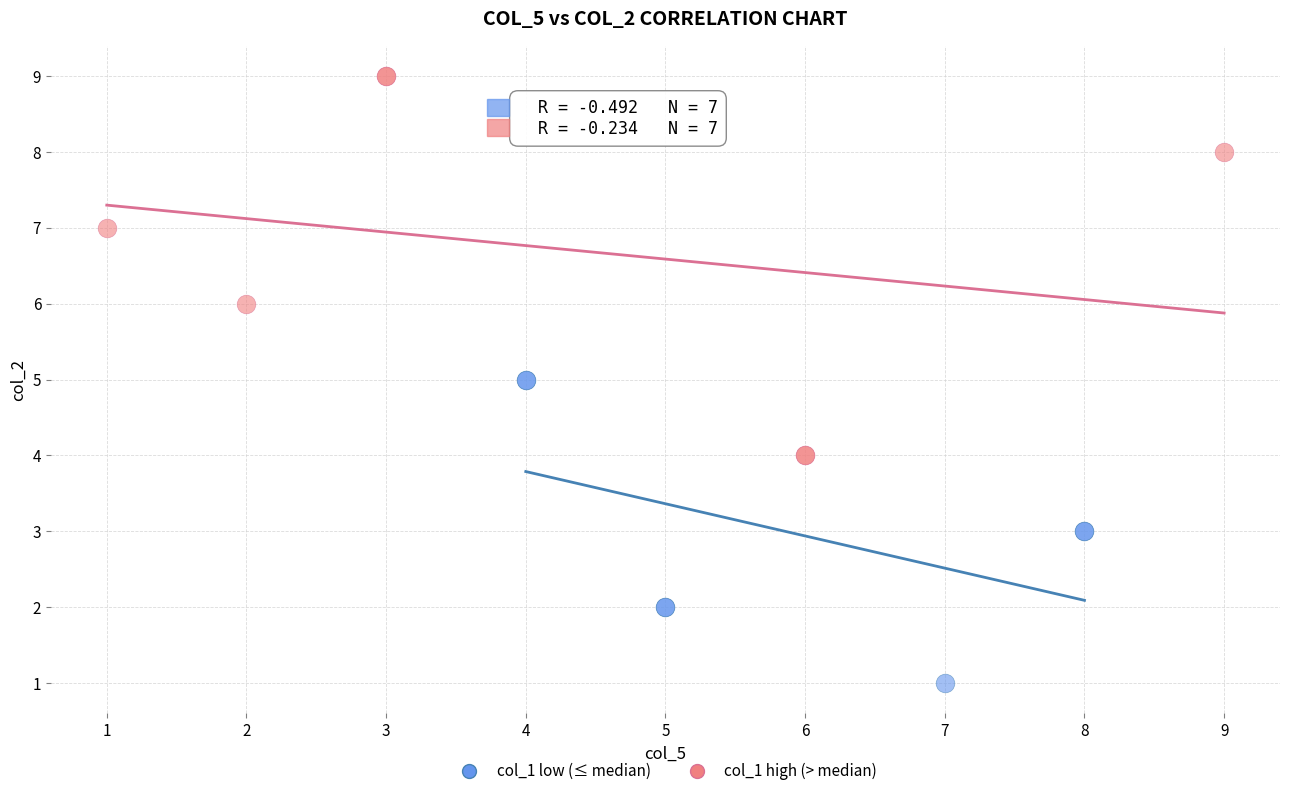

Which series reaches the maximum Y coordinate?

col_1 high (> median)